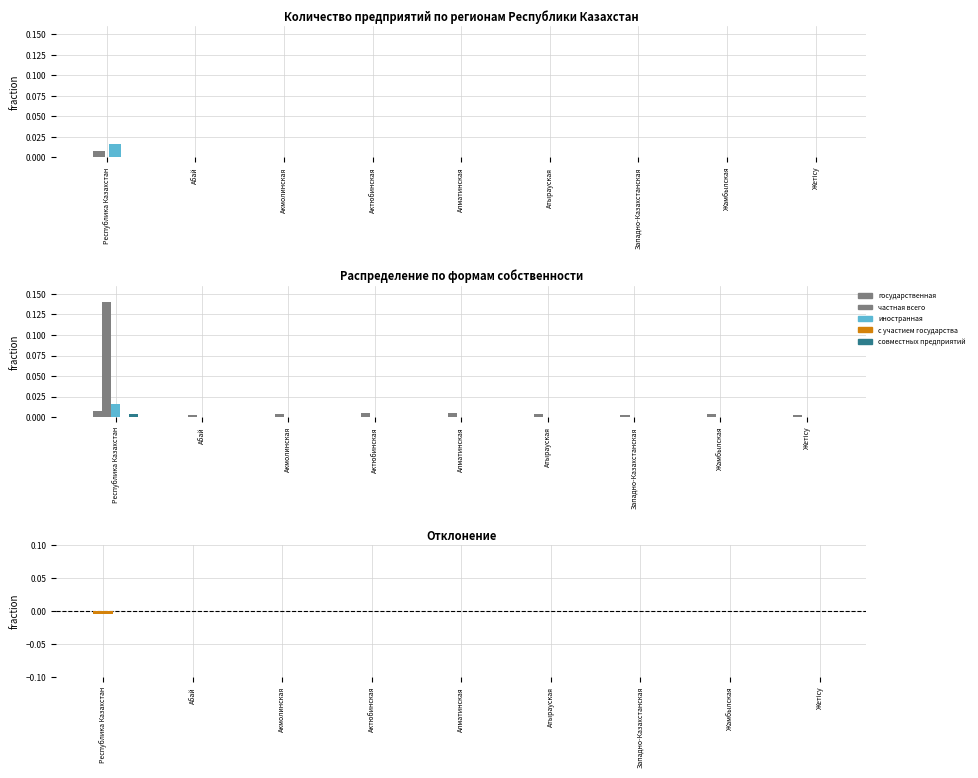

Is it true that с участием государства equals 0.0 at Жамбылская?

True